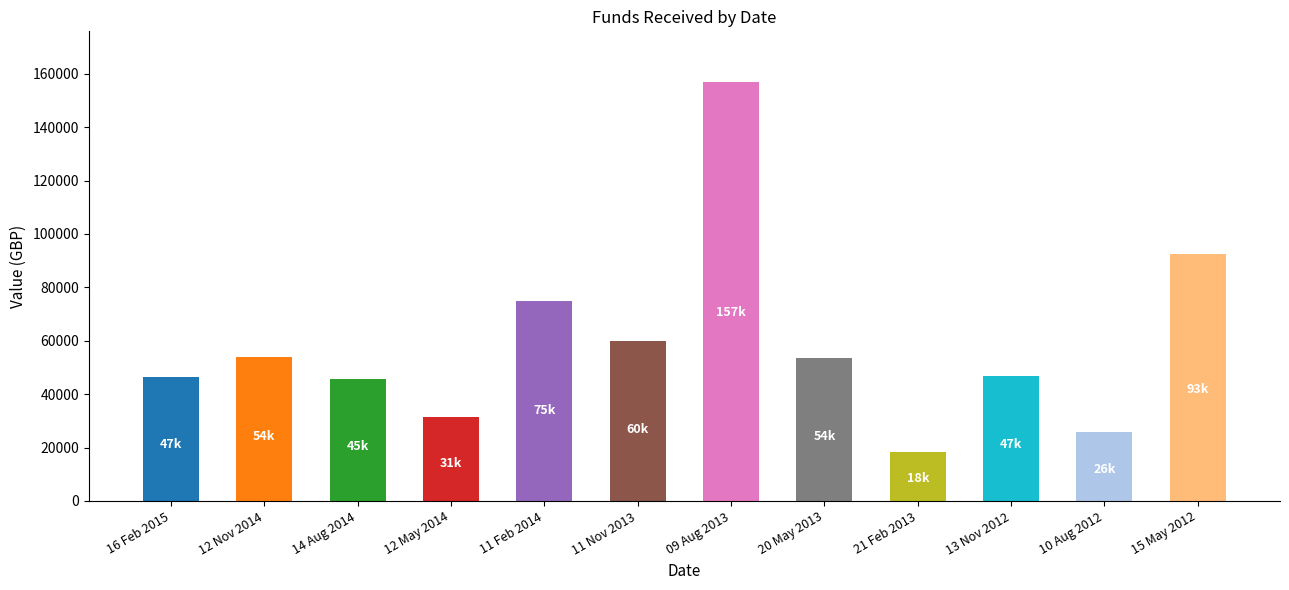

True or false: the data shows 50879 at 11 Feb 2014.

False